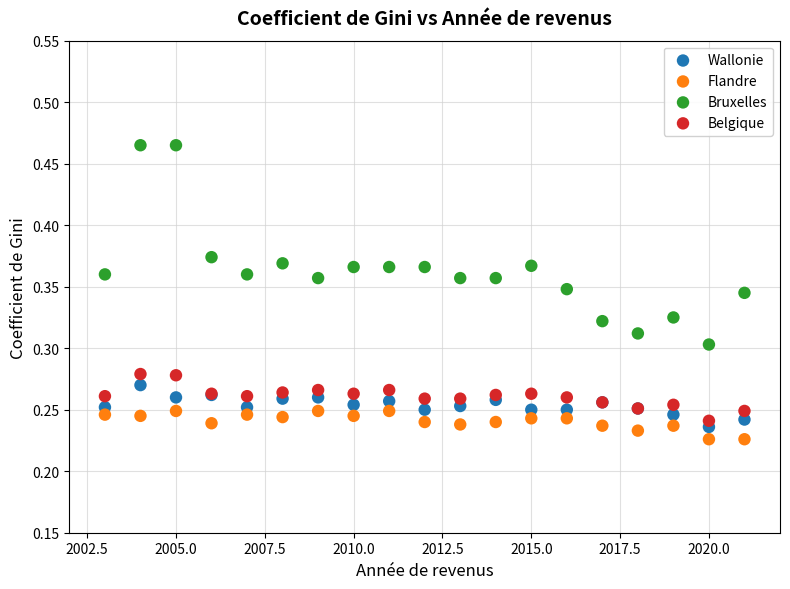

What is the X range (max minus min) for the scatter plot?

18.0